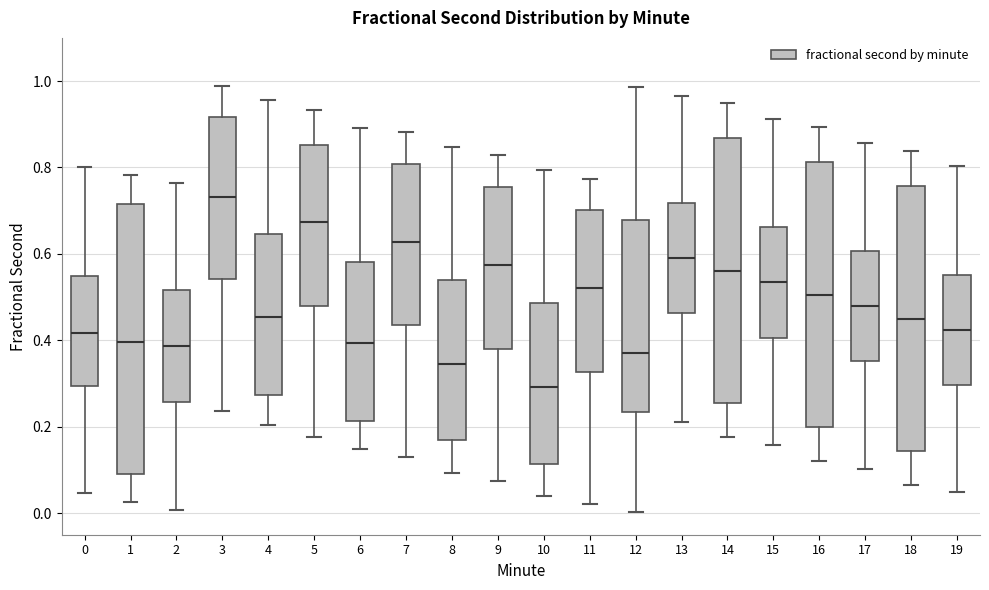

Reading left to right, read every box against the y-axis: the position of its median line, the range the box covers, and the ends of its whiskers. The values are not printed on the chart, so give them approximately, as read against the axis.

0: median 0.42, box 0.30 to 0.54, whiskers 0.04 to 0.80
1: median 0.40, box 0.10 to 0.72, whiskers 0.02 to 0.78
2: median 0.38, box 0.26 to 0.52, whiskers 0.00 to 0.76
3: median 0.74, box 0.54 to 0.92, whiskers 0.24 to 0.98
4: median 0.46, box 0.28 to 0.64, whiskers 0.20 to 0.96
5: median 0.68, box 0.48 to 0.86, whiskers 0.18 to 0.94
6: median 0.40, box 0.22 to 0.58, whiskers 0.14 to 0.90
7: median 0.62, box 0.44 to 0.80, whiskers 0.14 to 0.88
8: median 0.34, box 0.16 to 0.54, whiskers 0.10 to 0.84
9: median 0.58, box 0.38 to 0.76, whiskers 0.08 to 0.82
10: median 0.30, box 0.12 to 0.48, whiskers 0.04 to 0.80
11: median 0.52, box 0.32 to 0.70, whiskers 0.02 to 0.78
12: median 0.38, box 0.24 to 0.68, whiskers 0.00 to 0.98
13: median 0.58, box 0.46 to 0.72, whiskers 0.22 to 0.96
14: median 0.56, box 0.26 to 0.86, whiskers 0.18 to 0.94
15: median 0.54, box 0.40 to 0.66, whiskers 0.16 to 0.92
16: median 0.50, box 0.20 to 0.82, whiskers 0.12 to 0.90
17: median 0.48, box 0.36 to 0.60, whiskers 0.10 to 0.86
18: median 0.44, box 0.14 to 0.76, whiskers 0.06 to 0.84
19: median 0.42, box 0.30 to 0.56, whiskers 0.04 to 0.80